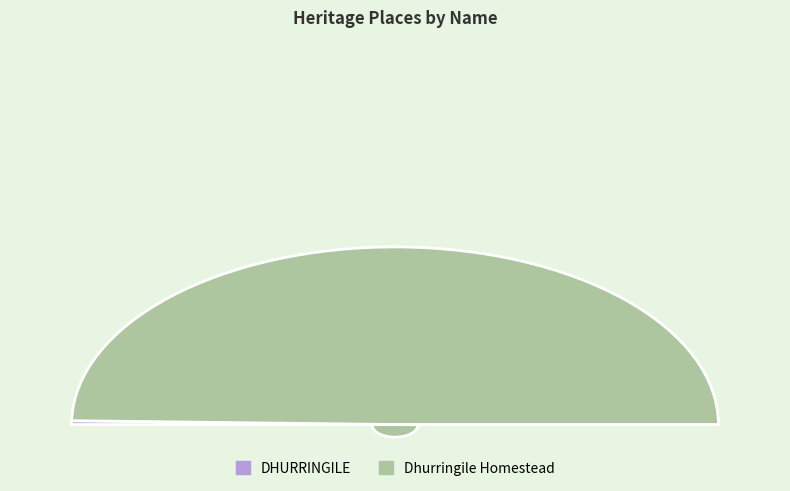

What percentage is the Dhurringile Homestead slice, to the nearest percent?

99%